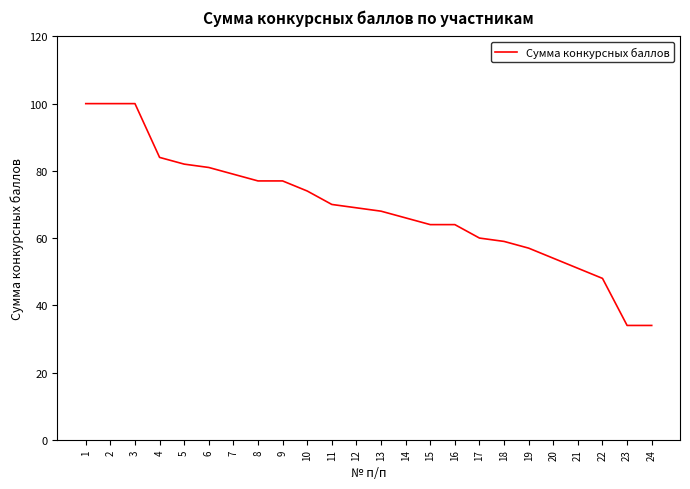

The chart shows a value of 82 at 5. True or false?

True